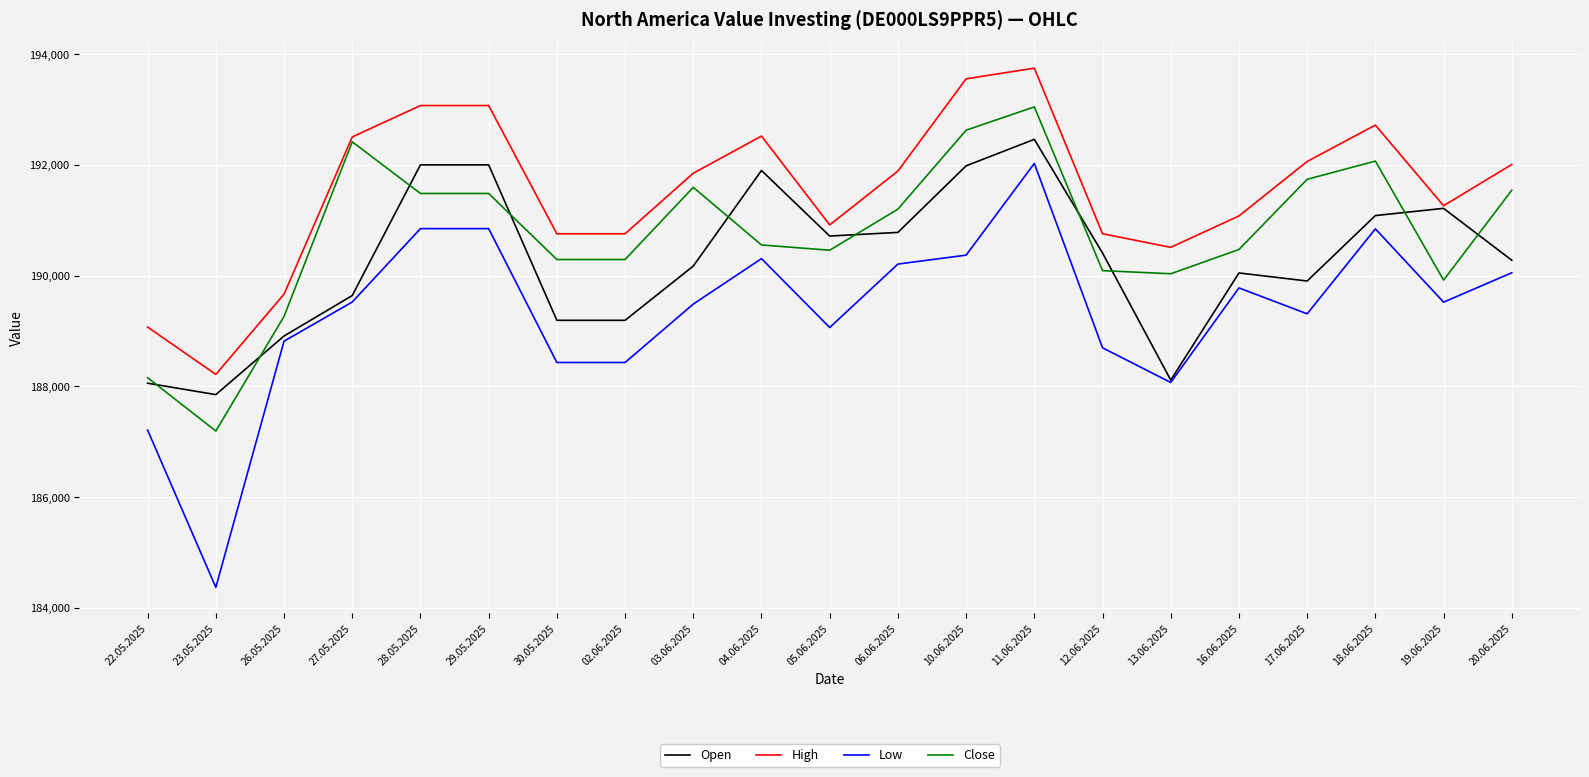

Rank the series by their average value, from lowest to highest.

Low, Open, Close, High